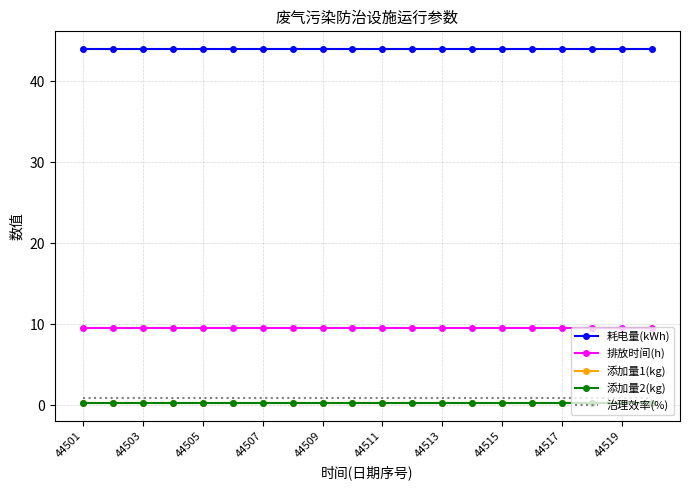

Which category has the lowest value in the 耗电量(kWh) series?

44501